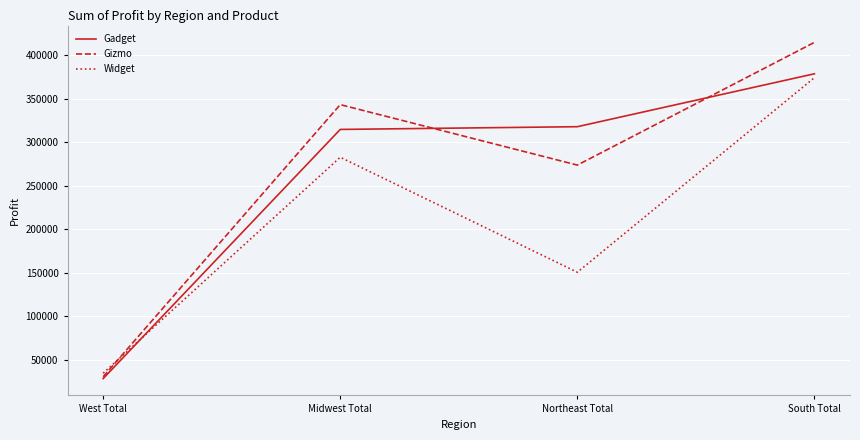

How many interior local valleys does the Widget series have?

1